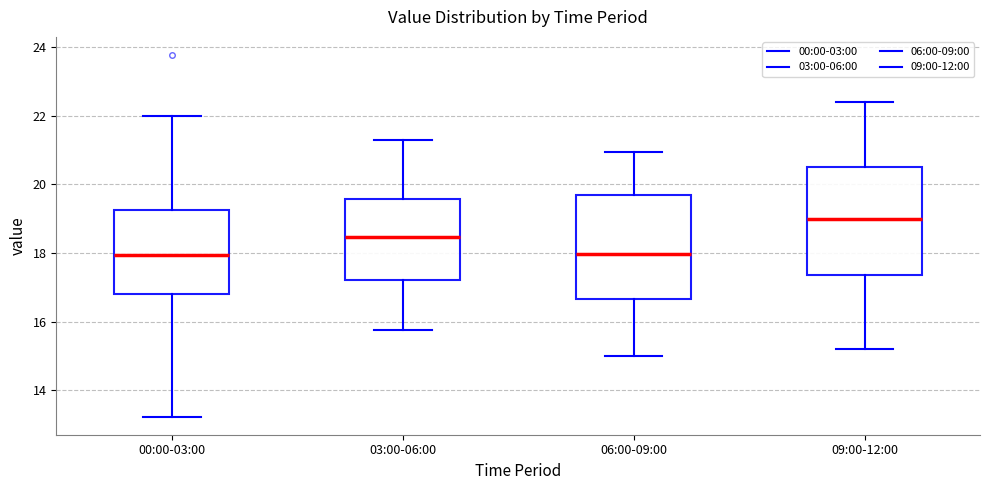

Reading left to right, transcribe this box plot: for each box, give where its median line is, the range the box spans, and where its two whiskers end, as read against the y-axis. The values are not printed on the chart, so give them approximately, as read against the axis.

00:00-03:00: median 18.0, box 16.8 to 19.2, whiskers 13.2 to 22.0
03:00-06:00: median 18.4, box 17.2 to 19.6, whiskers 15.8 to 21.4
06:00-09:00: median 18.0, box 16.6 to 19.6, whiskers 15.0 to 21.0
09:00-12:00: median 19.0, box 17.4 to 20.6, whiskers 15.2 to 22.4